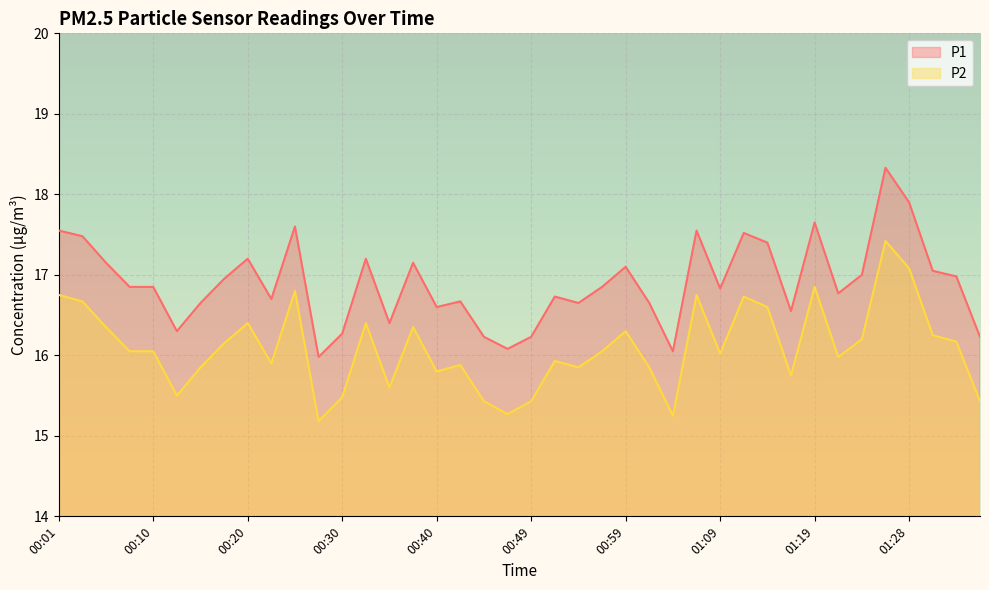

Which has a higher value, 00:40 or 01:28?

01:28